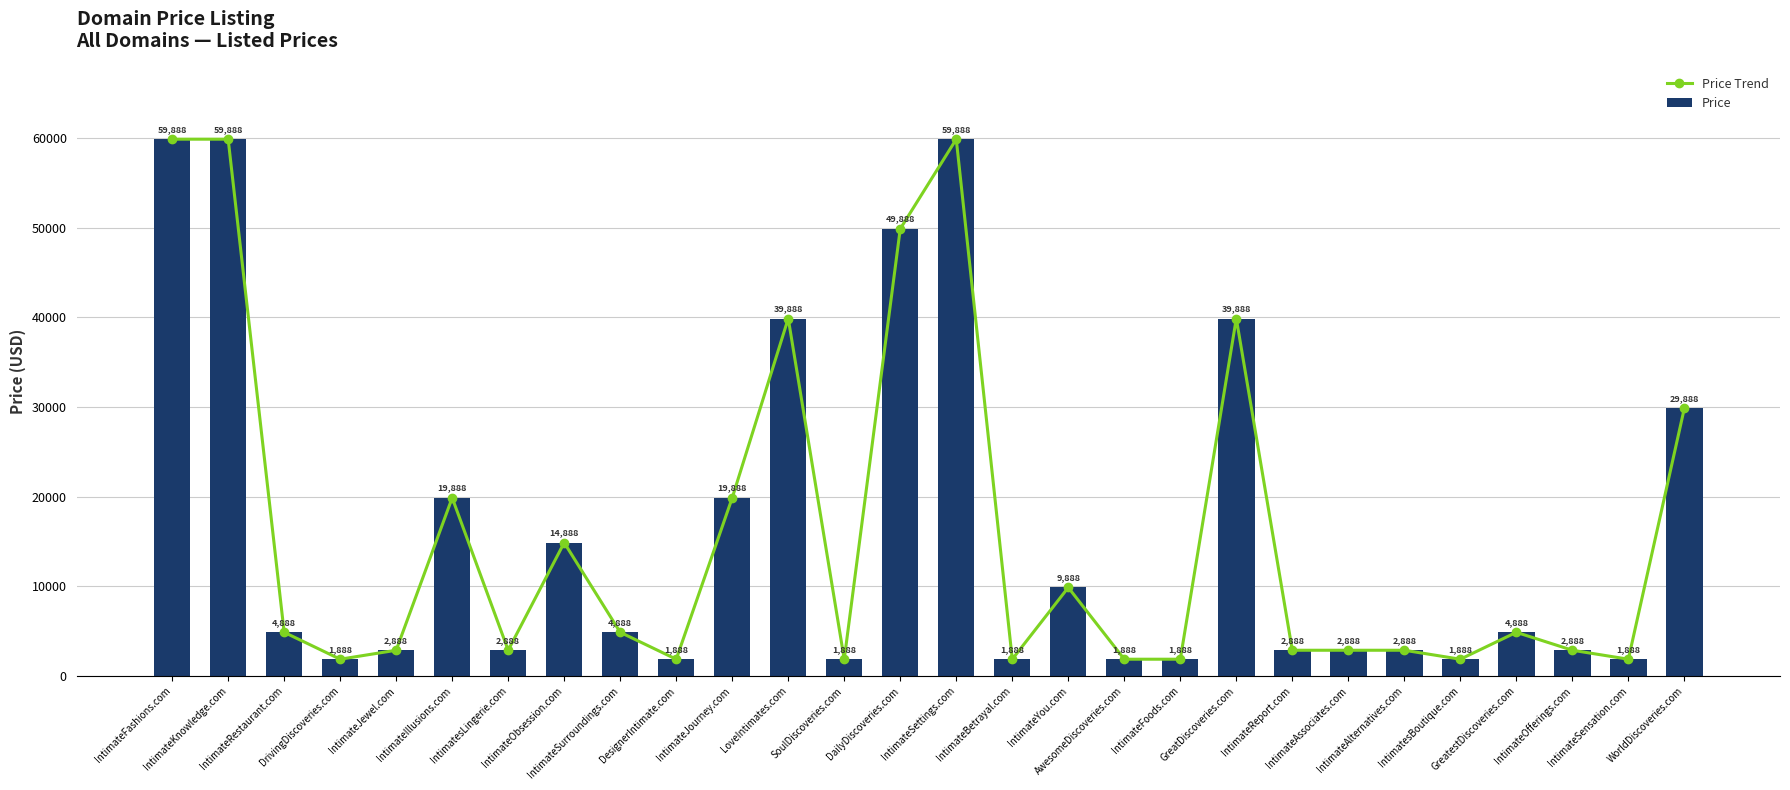

Rank the series at IntimateOfferings.com from lowest to highest value.

Price Trend, Price